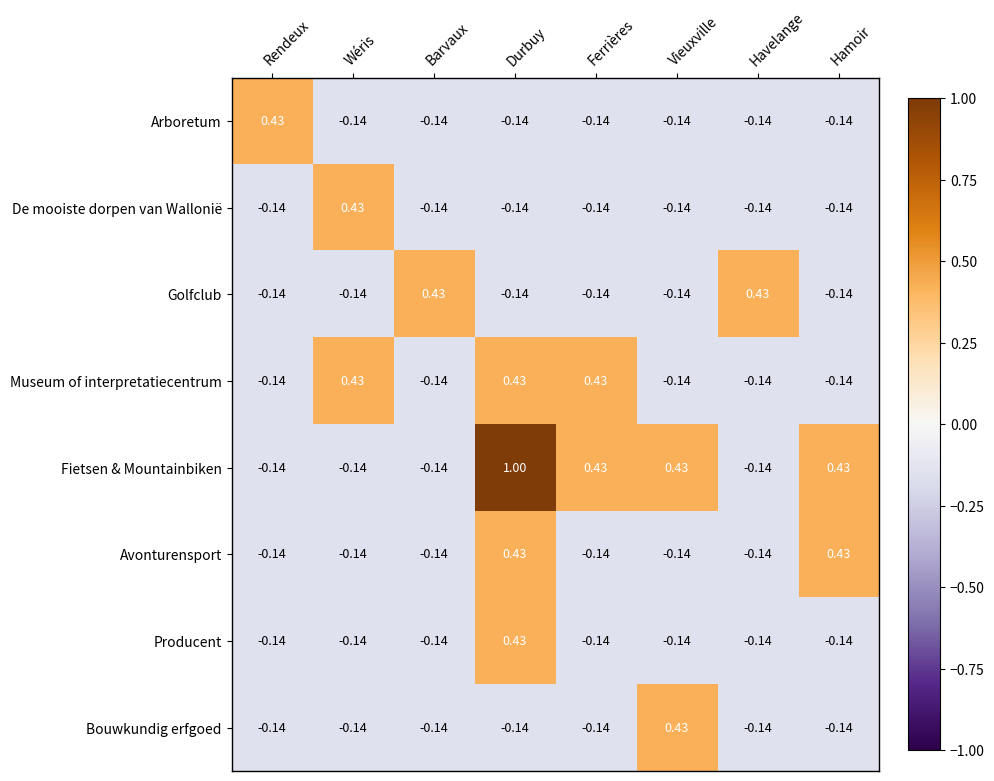

Which category has the highest value across all series?

Durbuy